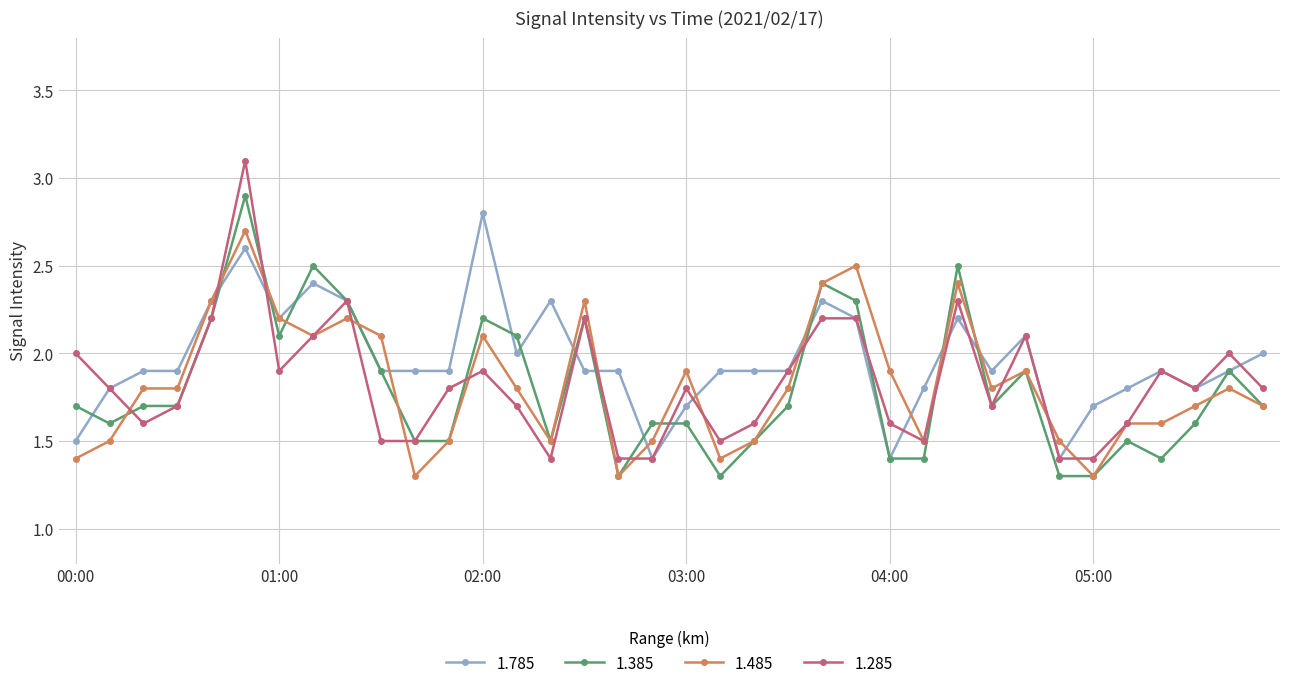

Which series has the largest total across all categories?

1.785